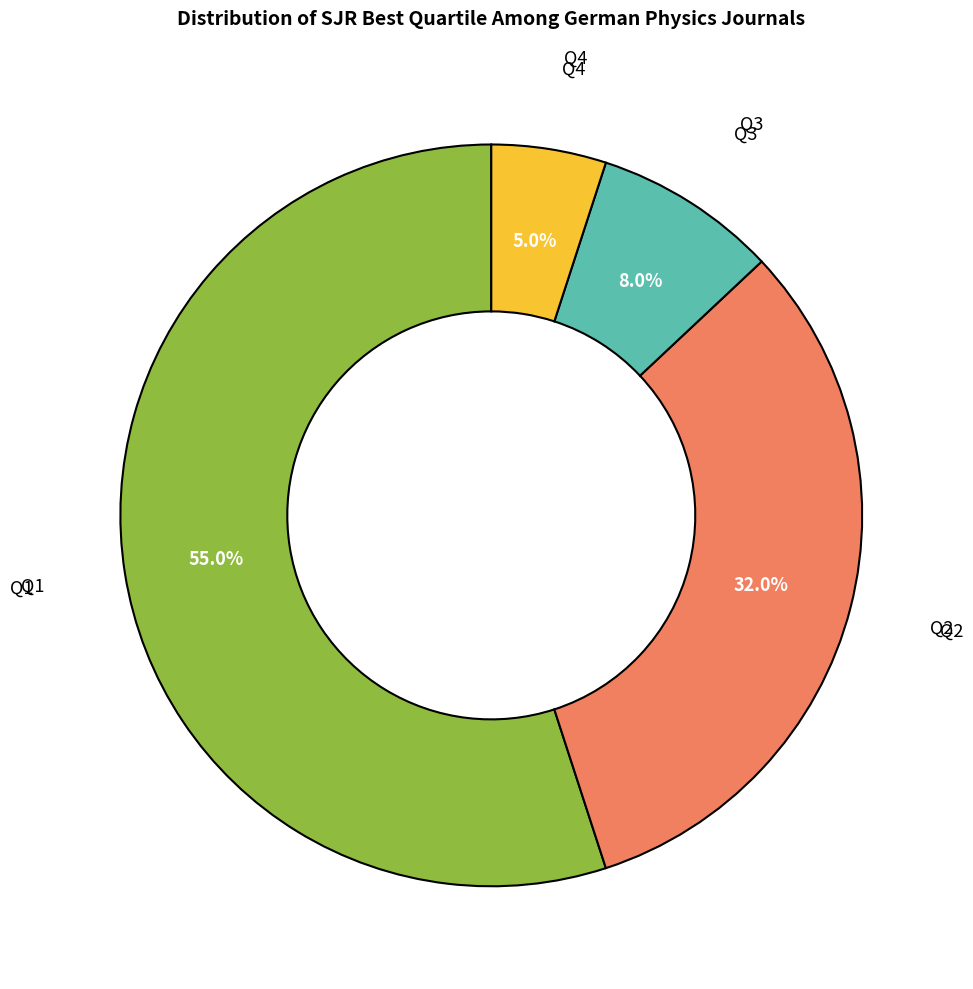

Does any single category account for the majority?

Yes